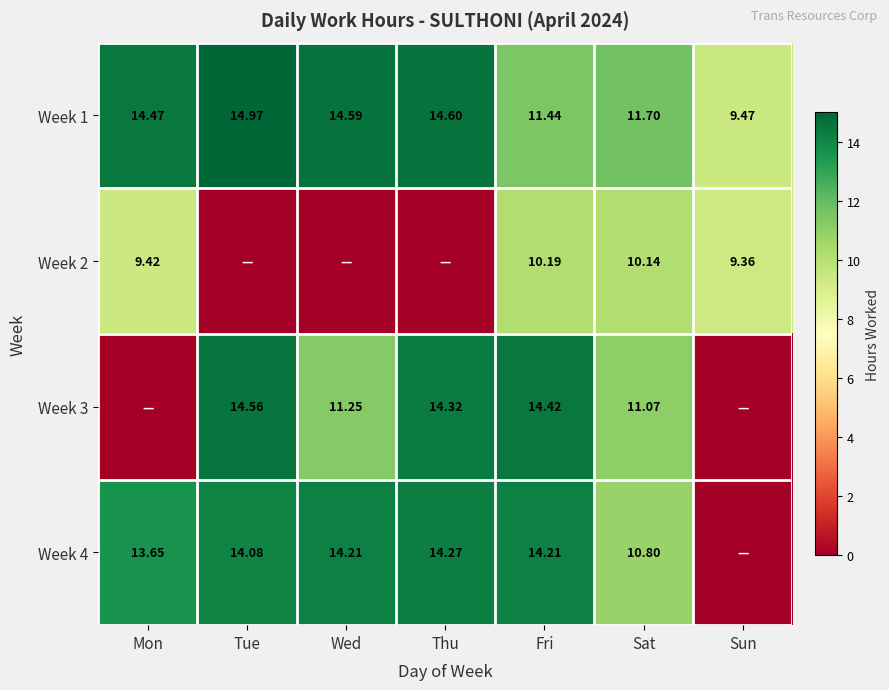

How many data points in Week 1 are less than 14?

3